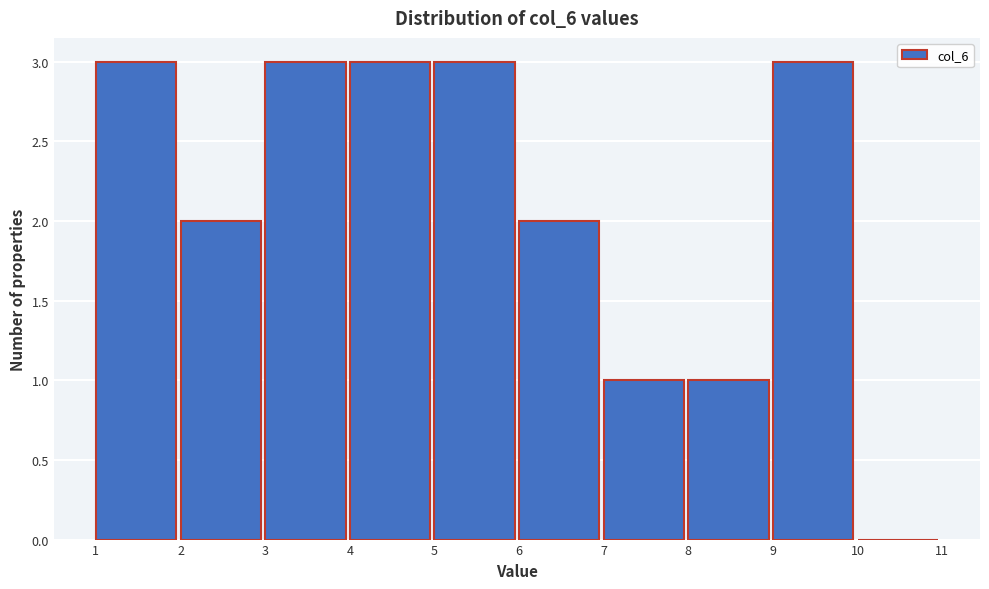

Reading left to right, list every bar in this chart as the range it spans on the x-axis followed by its height. The values are not printed on the chart, so give them approximately, as read against the axis.

1 to 2: 3
2 to 3: 2
3 to 4: 3
4 to 5: 3
5 to 6: 3
6 to 7: 2
7 to 8: 1
8 to 9: 1
9 to 10: 3
10 to 11: 0